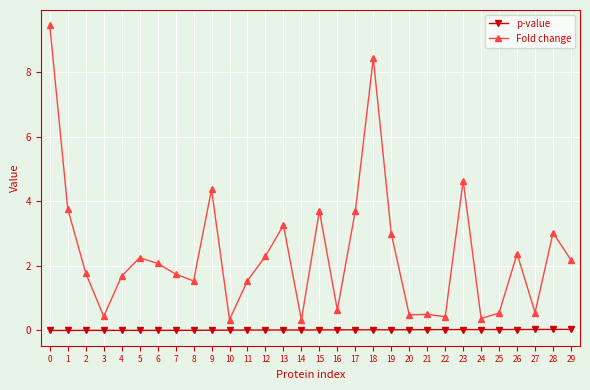

What is the greatest value displayed?

9.5